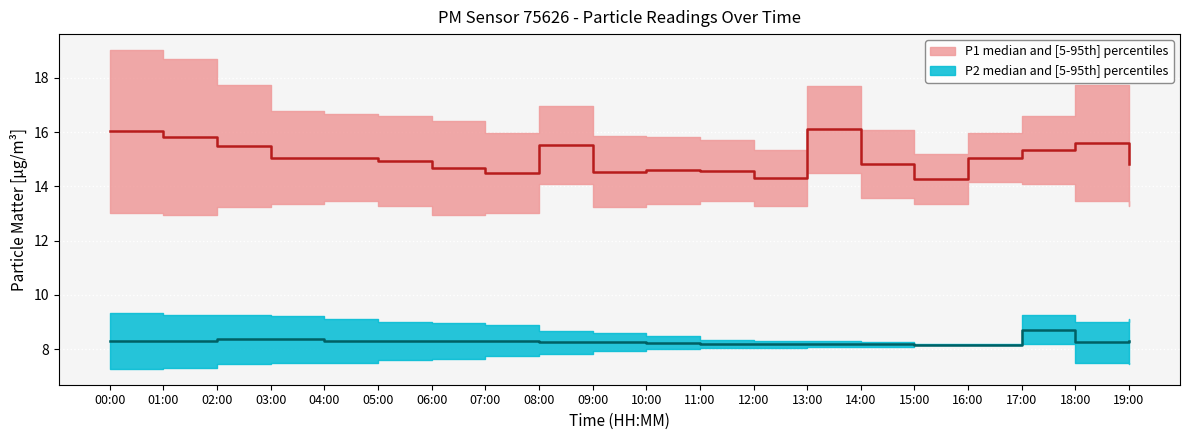

Which series has the largest total across all categories?

P1_upper